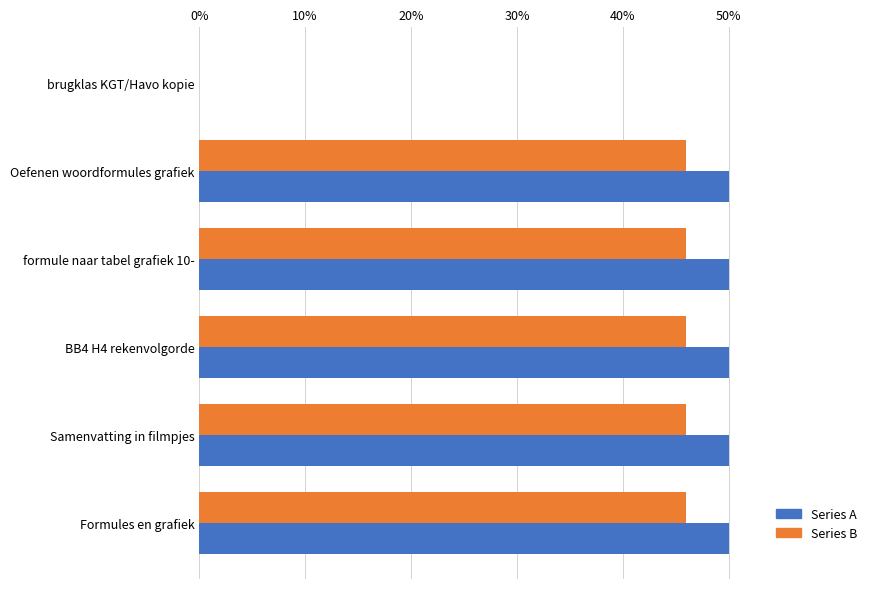

Is it true that Series B equals 25.5 at brugklas KGT/Havo kopie?

False